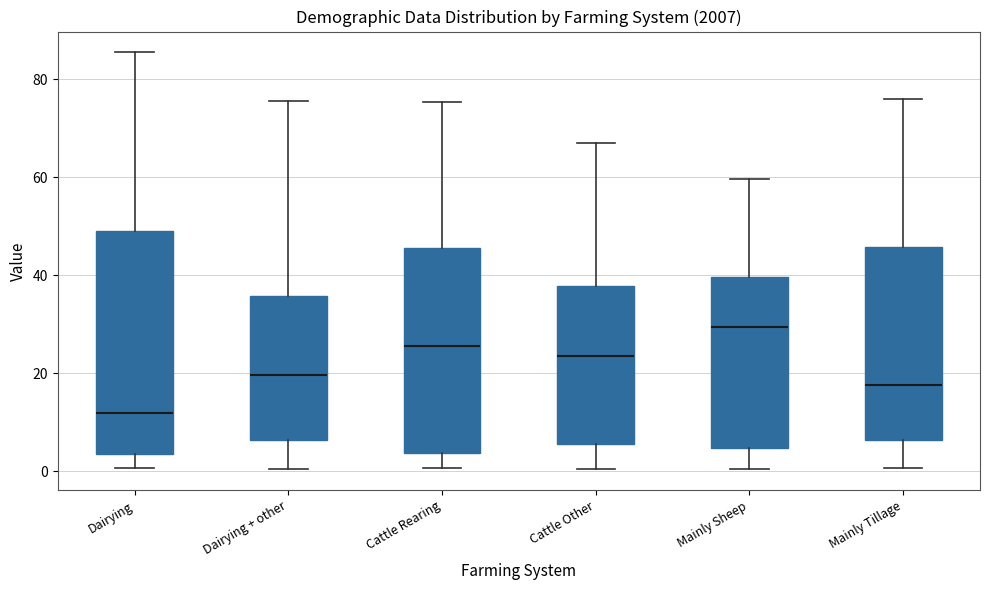

Which box is the tallest, from its lower edge to its upper edge?

Dairying